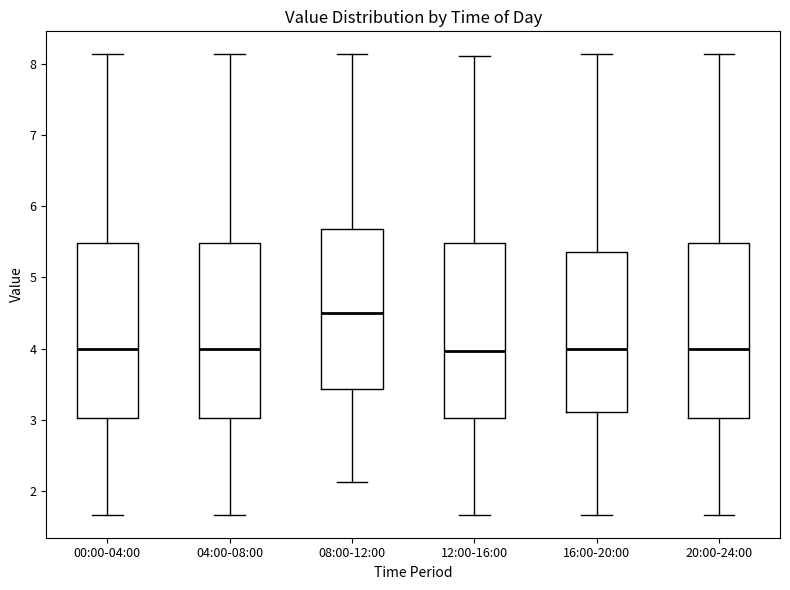

Reading left to right, transcribe this box plot: for each box, give where its median line is, the range the box spans, and where its two whiskers end, as read against the y-axis. The values are not printed on the chart, so give them approximately, as read against the axis.

00:00-04:00: median 4.0, box 3.0 to 5.5, whiskers 1.7 to 8.1
04:00-08:00: median 4.0, box 3.0 to 5.5, whiskers 1.7 to 8.1
08:00-12:00: median 4.5, box 3.4 to 5.7, whiskers 2.1 to 8.1
12:00-16:00: median 4.0, box 3.0 to 5.5, whiskers 1.7 to 8.1
16:00-20:00: median 4.0, box 3.1 to 5.4, whiskers 1.7 to 8.1
20:00-24:00: median 4.0, box 3.0 to 5.5, whiskers 1.7 to 8.1